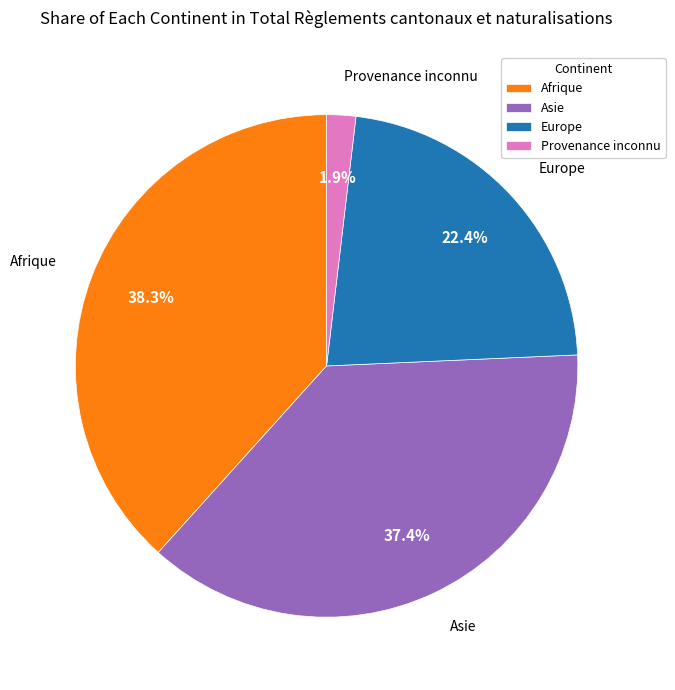

Does any single category account for the majority?

No